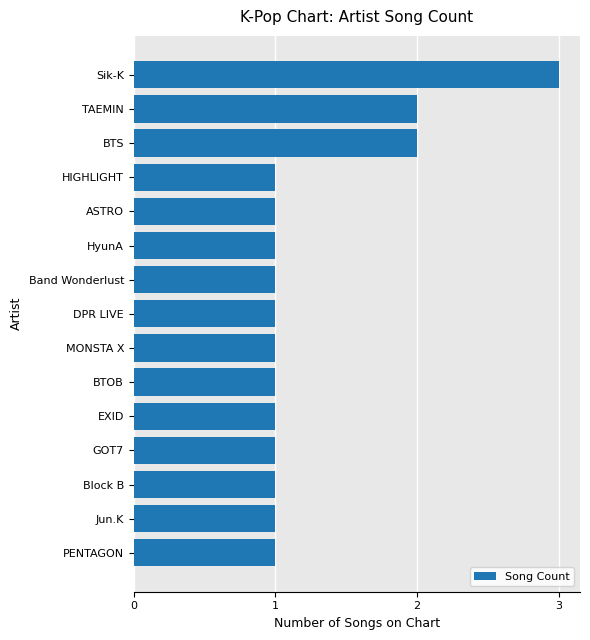

What is the ratio of the value at BTOB to the value at BTS?

0.5